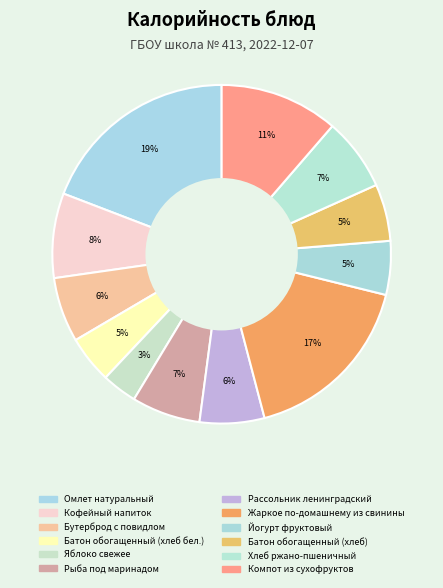

Which category has the smallest portion of the pie?

Яблоко свежее